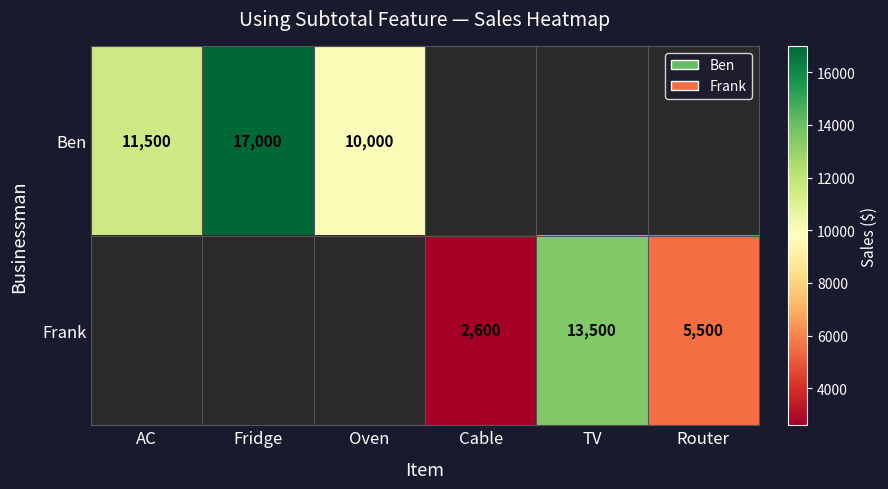

Is it true that Ben equals 20098.1 at AC?

False